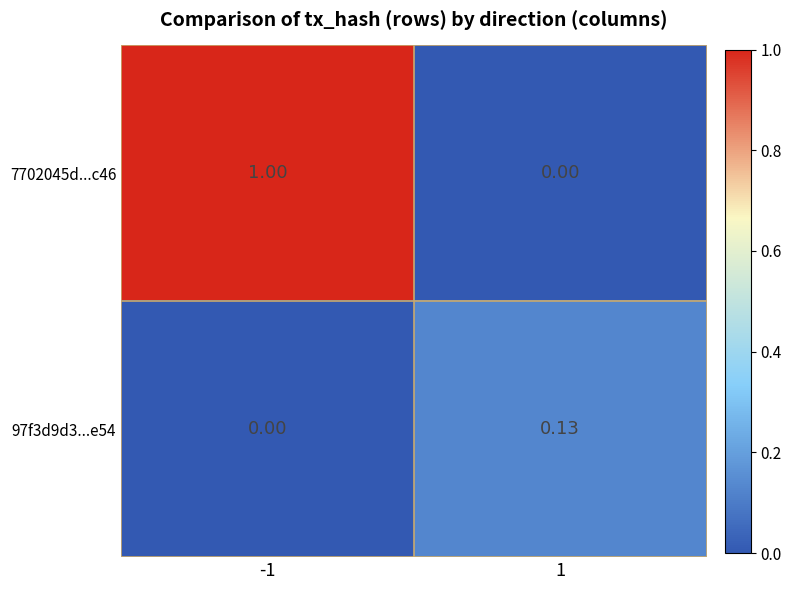

Is the value of 97f3d9d3...e54 at -1 greater than the value of 7702045d...c46 at -1?

No